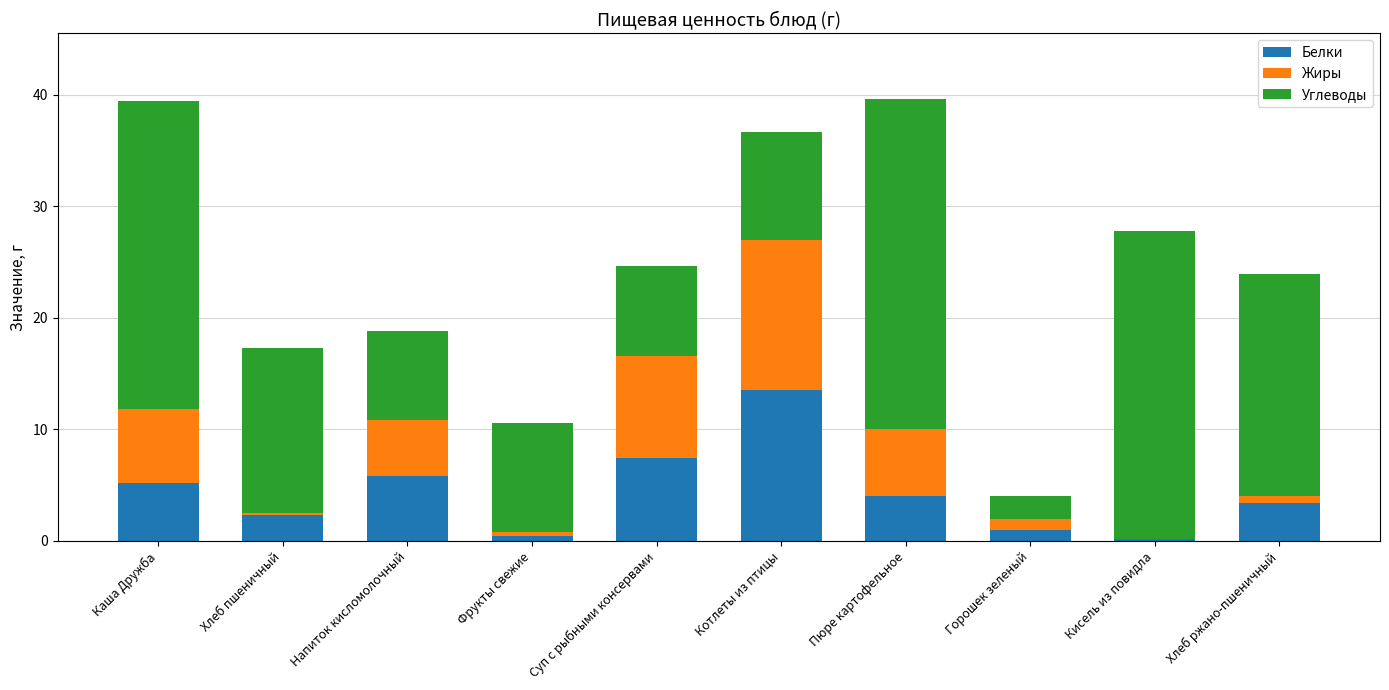

What is the maximum value for Белки?

13.5